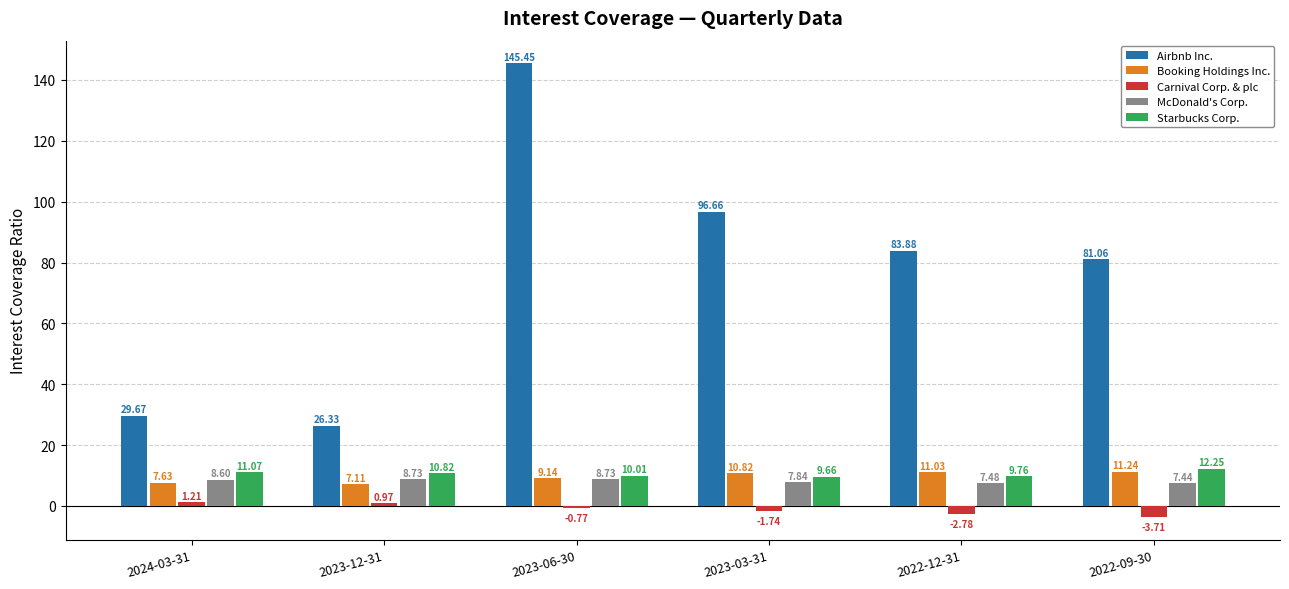

The value of Starbucks Corp. at 2022-12-31 is 15.8. True or false?

False